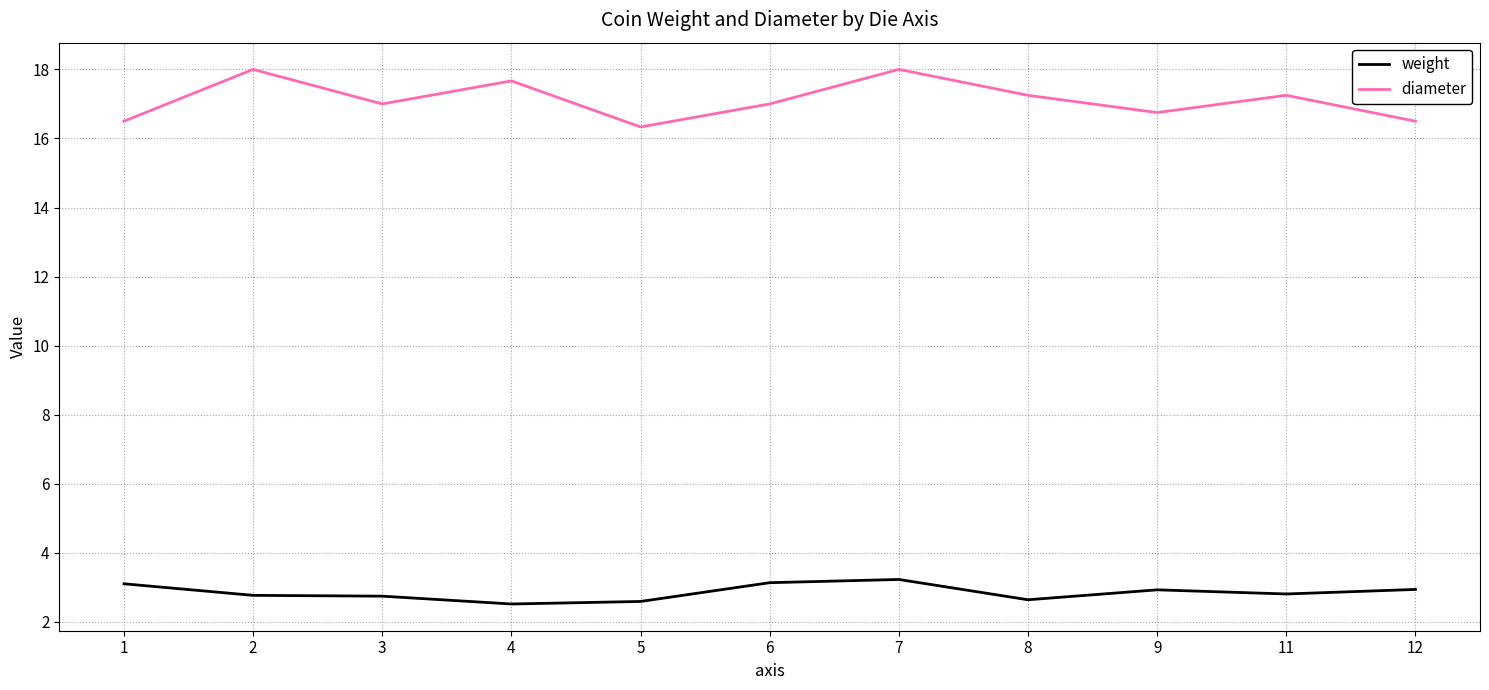

Does the chart display data point markers on the line(s)?

No